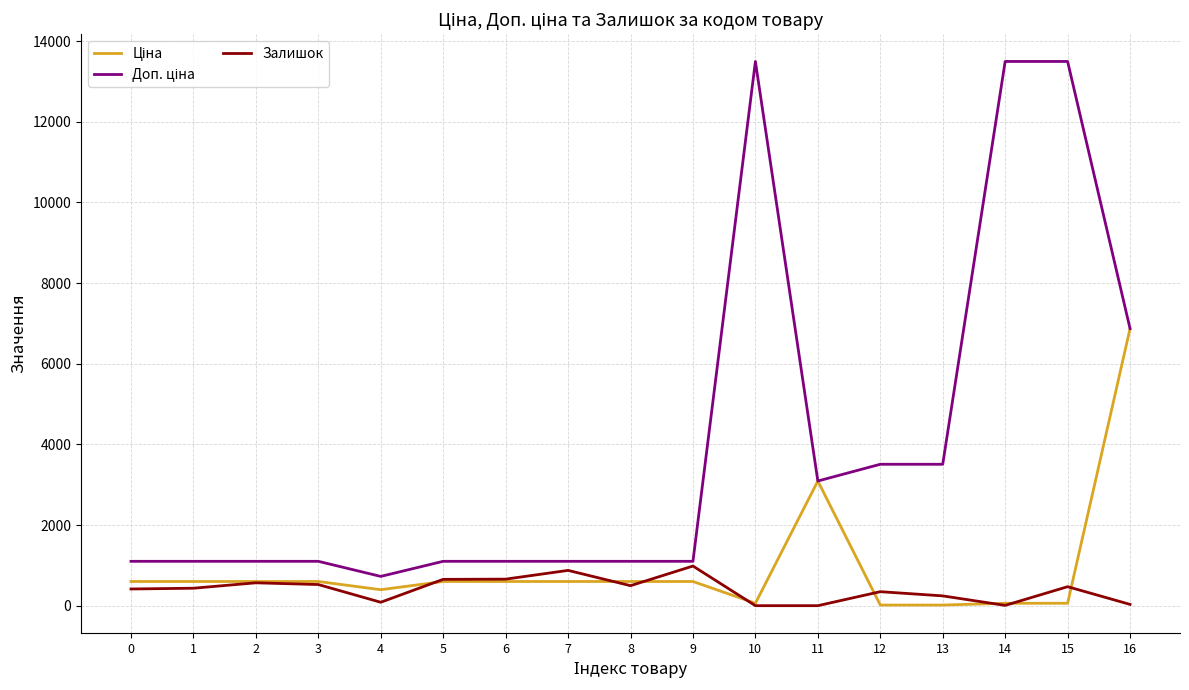

Does the chart display data point markers on the line(s)?

No